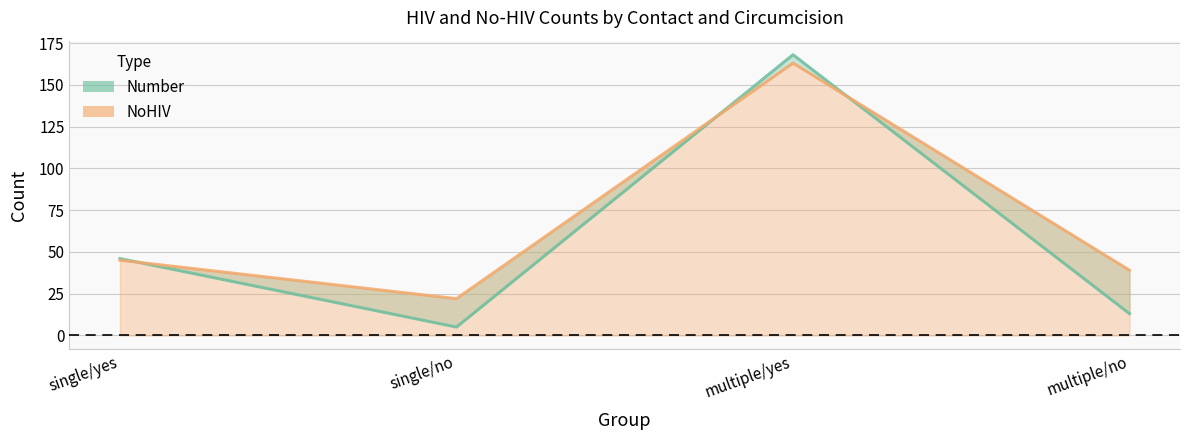

At which category does NoHIV reach its first local valley?

single/no